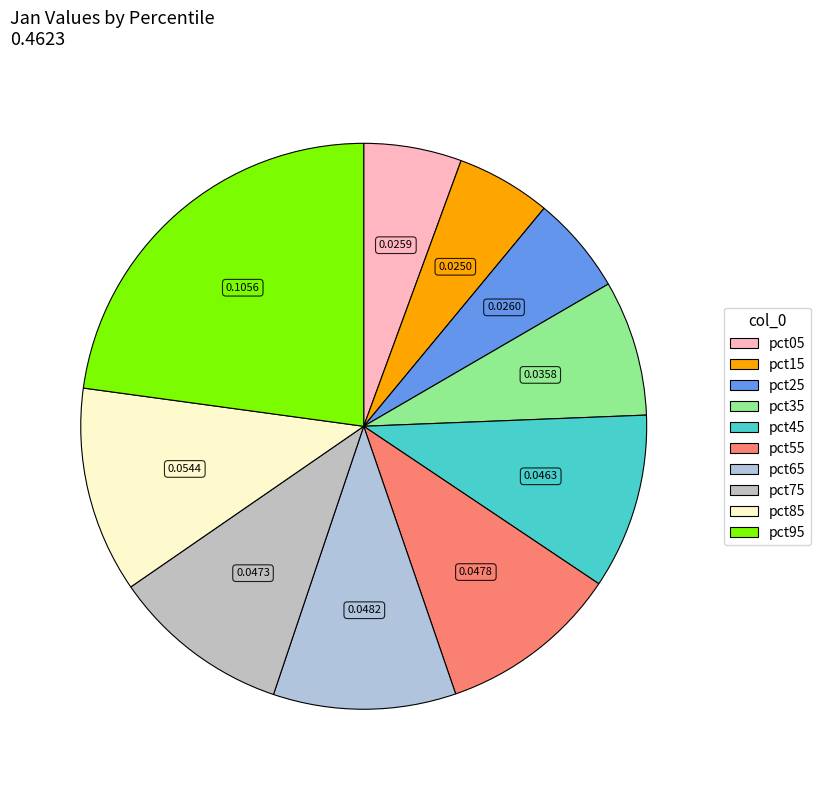

What percentage is the pct95 slice, to the nearest percent?

23%